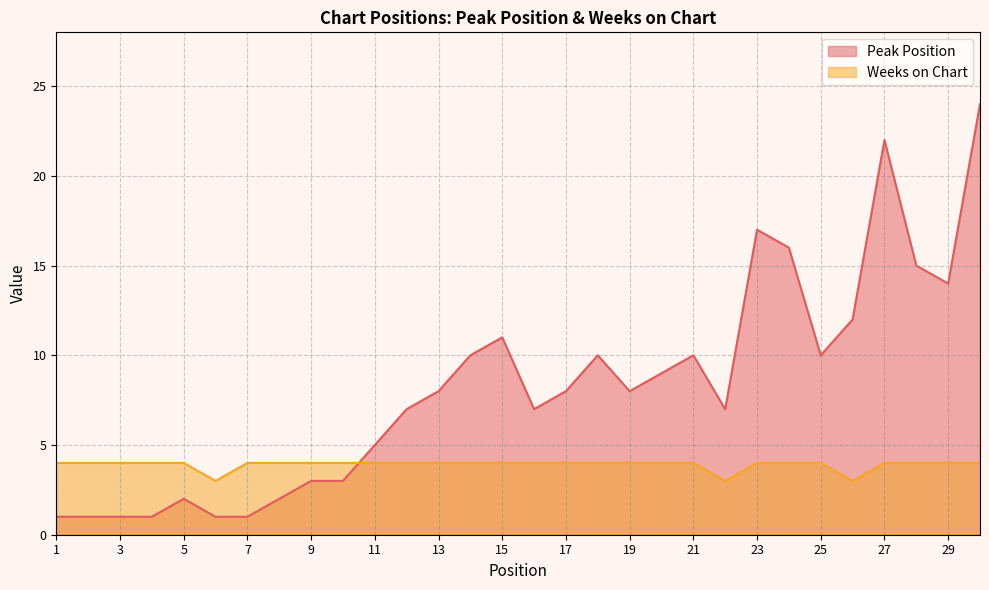

Which label corresponds to the smallest value in the chart?

1